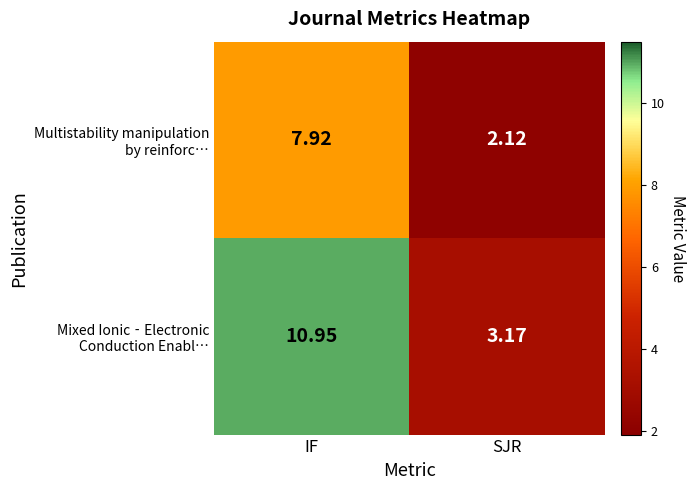

Which category has the lowest value across all series?

SJR